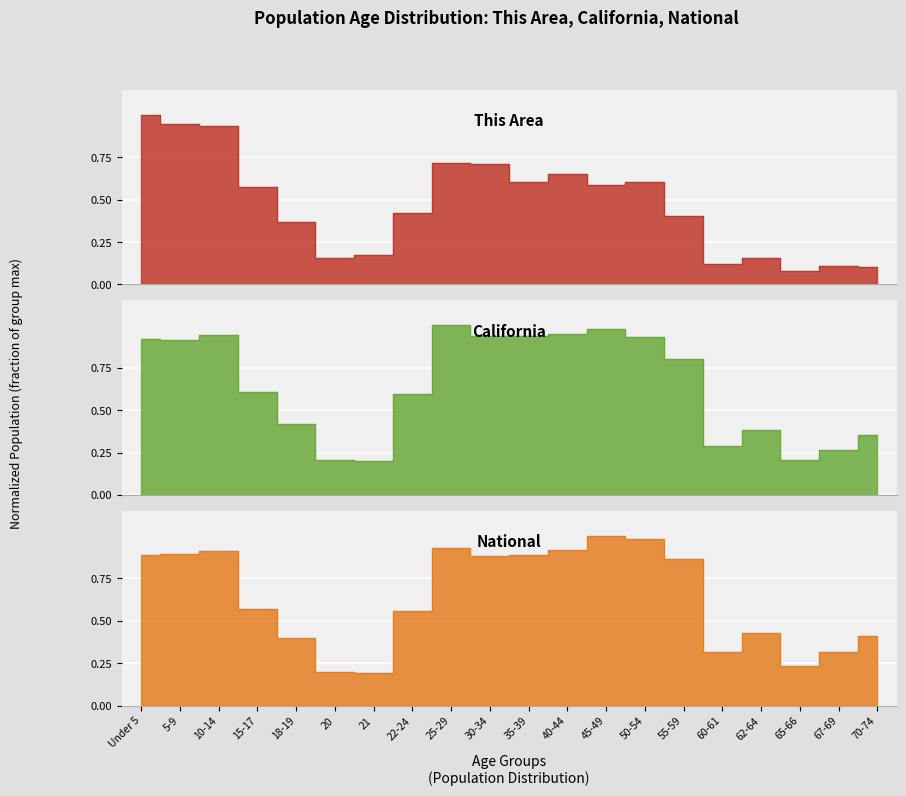

Which series has the widest spread of values?

This Area